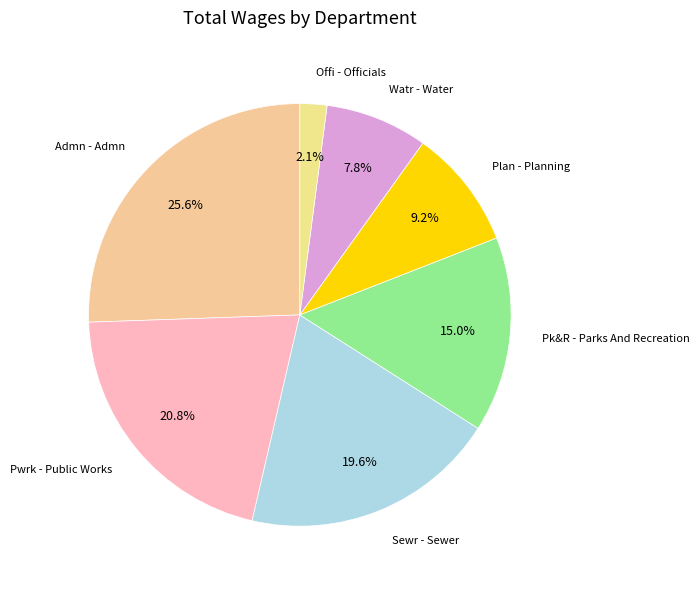

How many segments does this pie chart have?

7